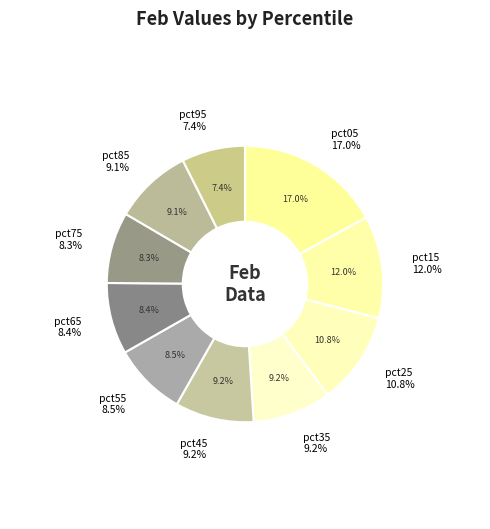

Which slice is the largest?

pct05